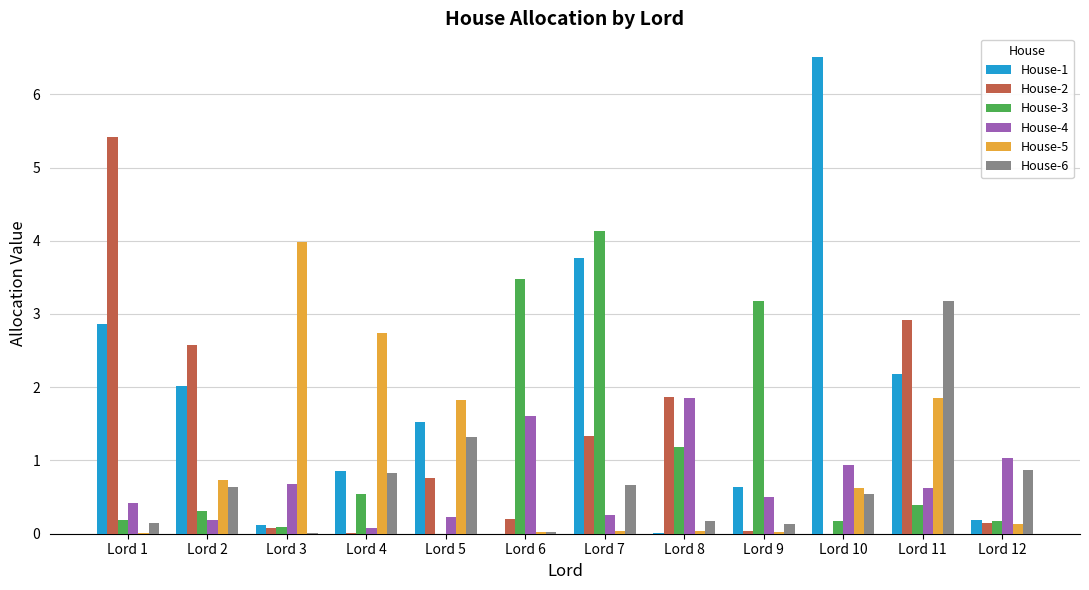

What is the maximum value for House-5?

4.0